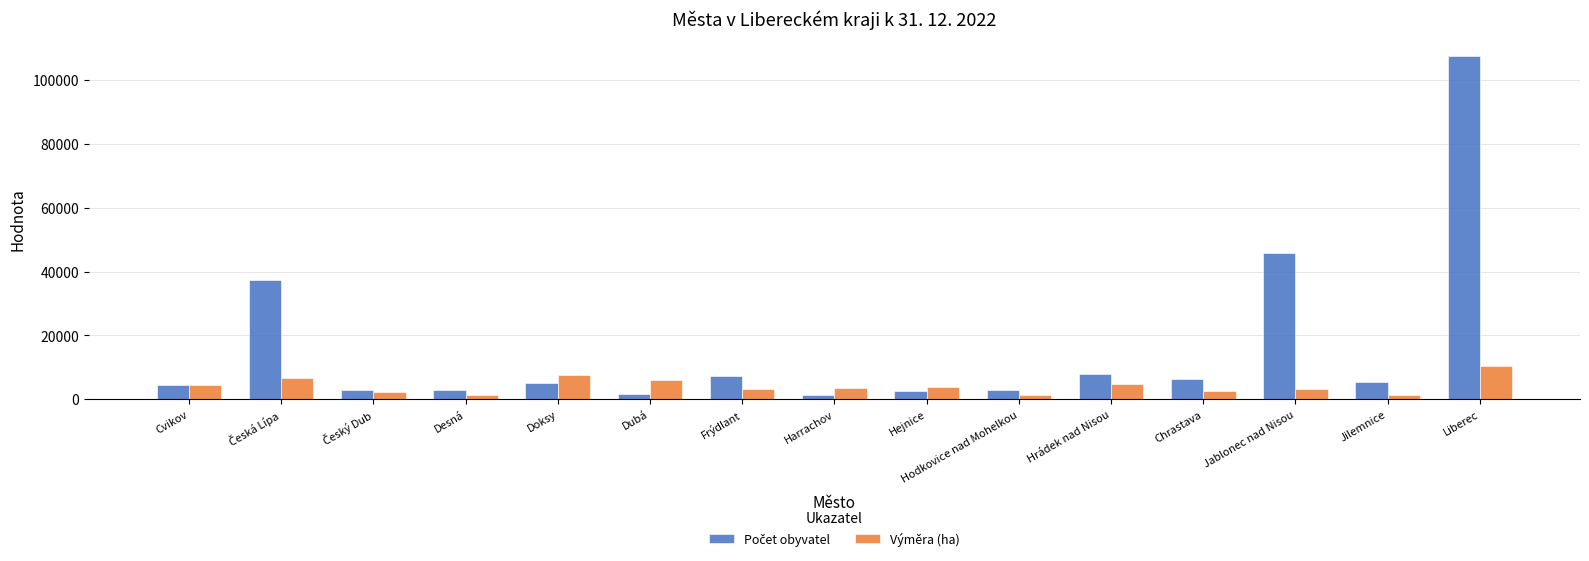

What is the label of the 15th bar from the right?

Cvikov